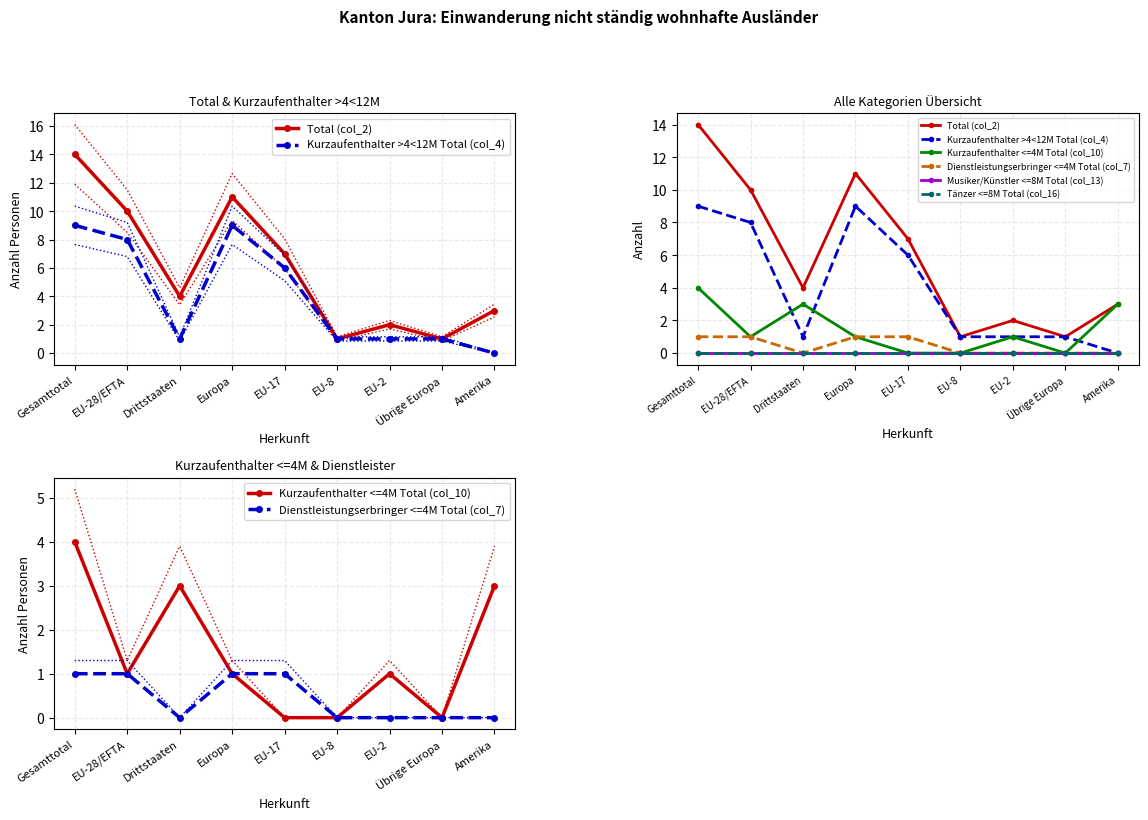

Where is Kurzaufenthalter <=4M Total (col_10) nearest to the value 2?

EU-28/EFTA